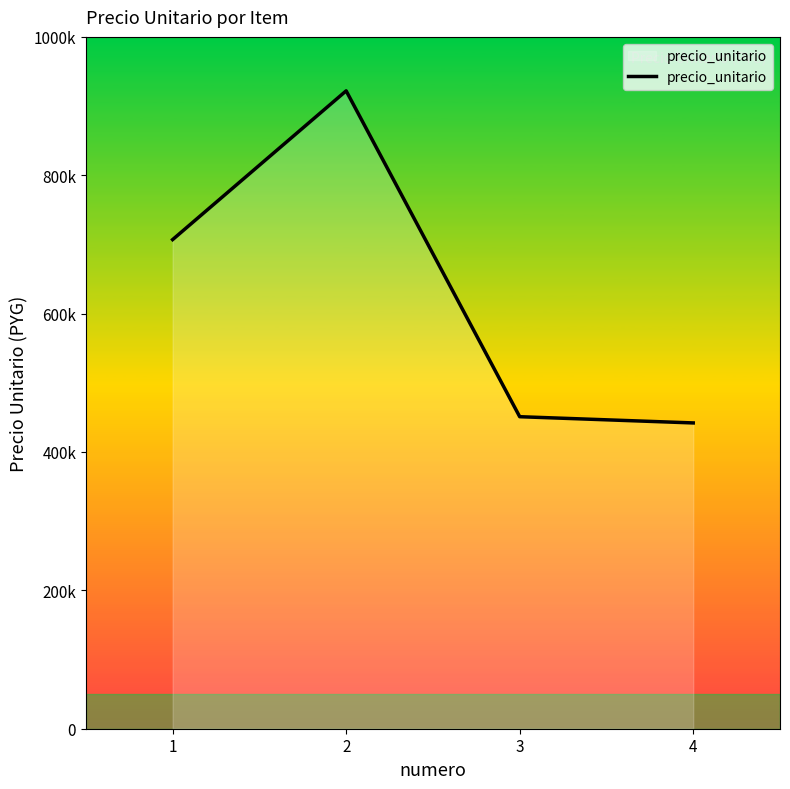

Is this an area chart (filled region under the line)?

Yes